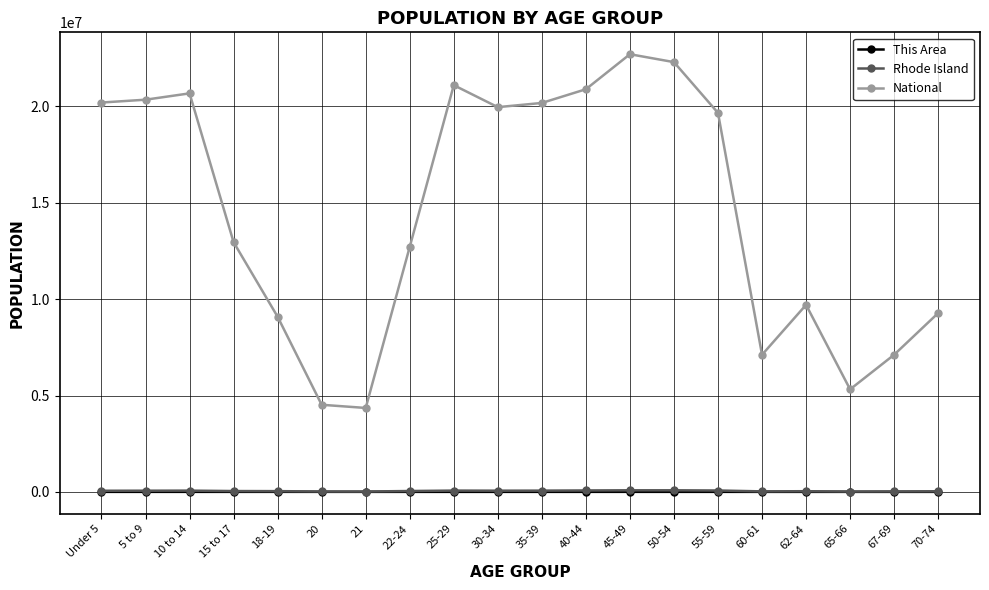

True or false: This Area and Rhode Island cross at least once.

False